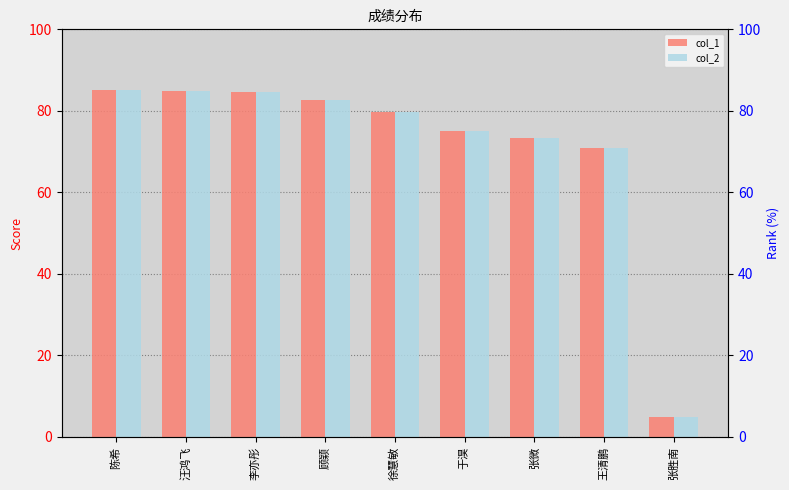

The value of col_1 at 陈希 is 32.7. True or false?

False